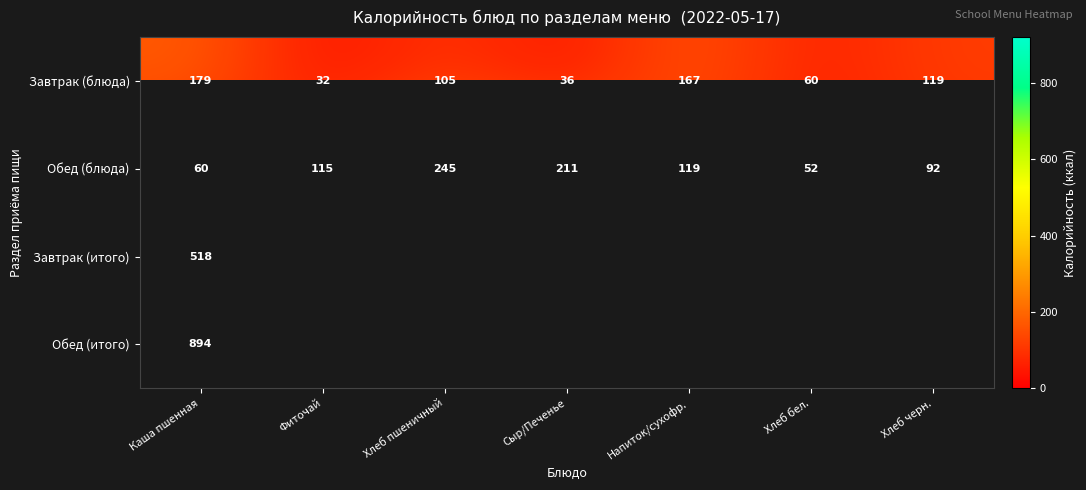

What is the minimum value for Обед (блюда)?

52